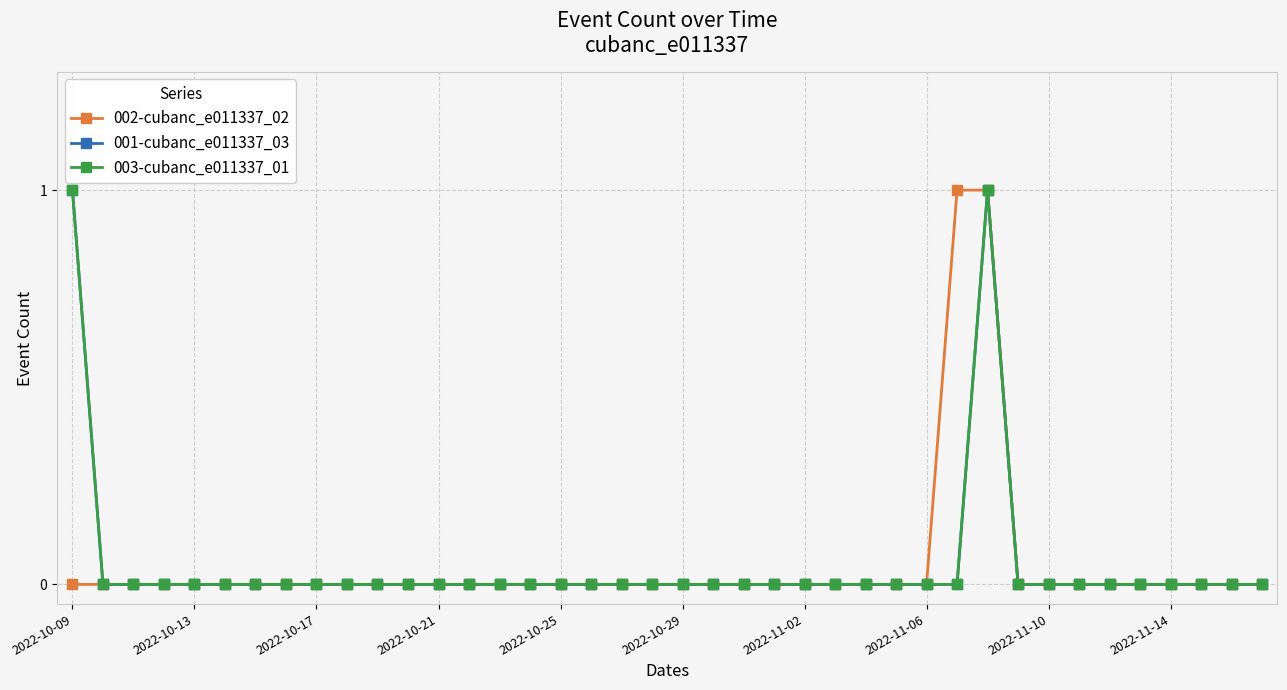

True or false: 002-cubanc_e011337_02 and 001-cubanc_e011337_03 cross at least once.

False